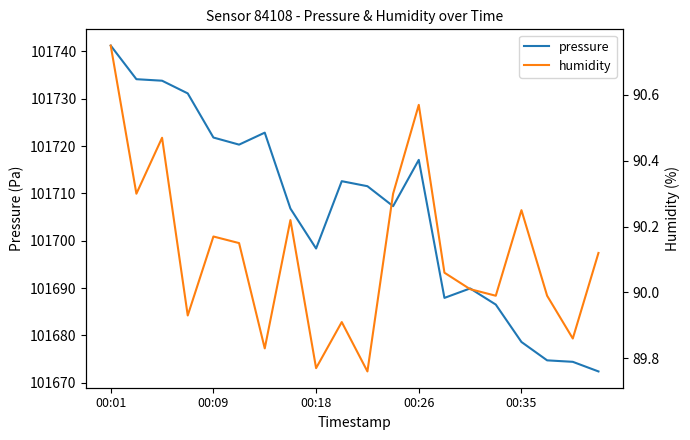

What is the spread (max minus min) of values at 00:01?

101650.5